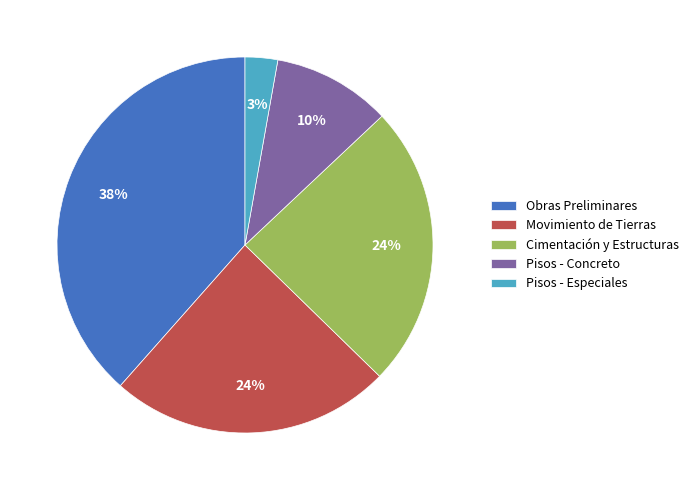

What is the ratio of the value at Pisos - Especiales to the value at Pisos - Concreto?

0.3